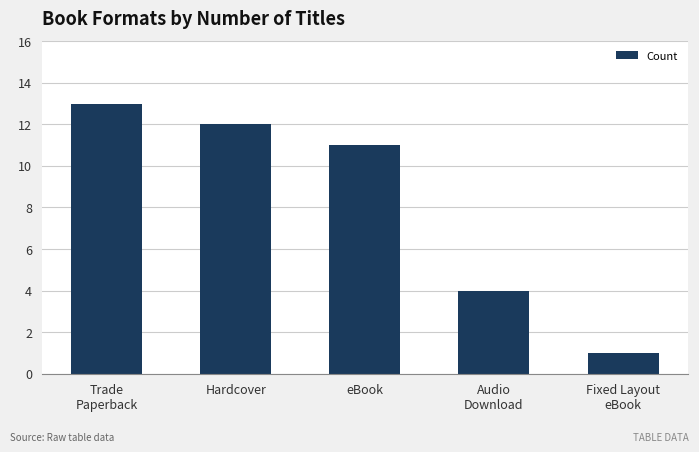

At which label is the value closest to 7?

Audio
Download